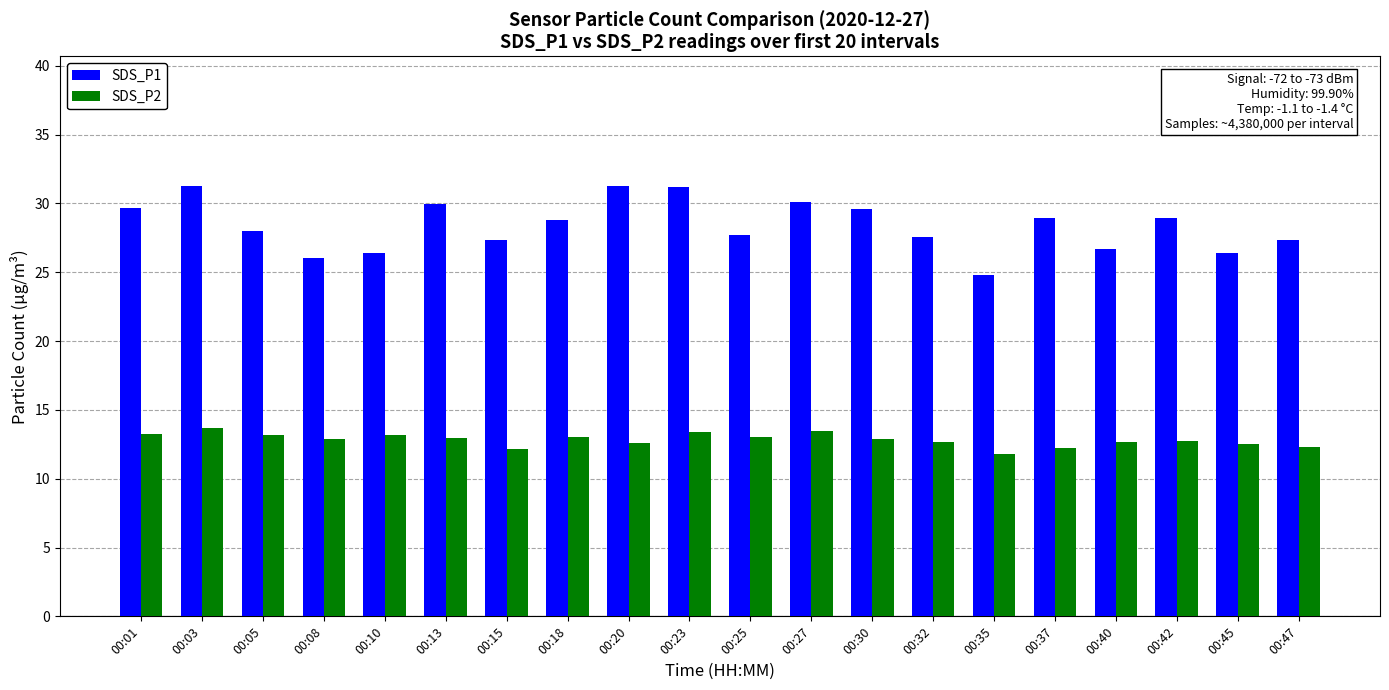

Rank the series by their maximum value, from highest to lowest.

SDS_P1, SDS_P2